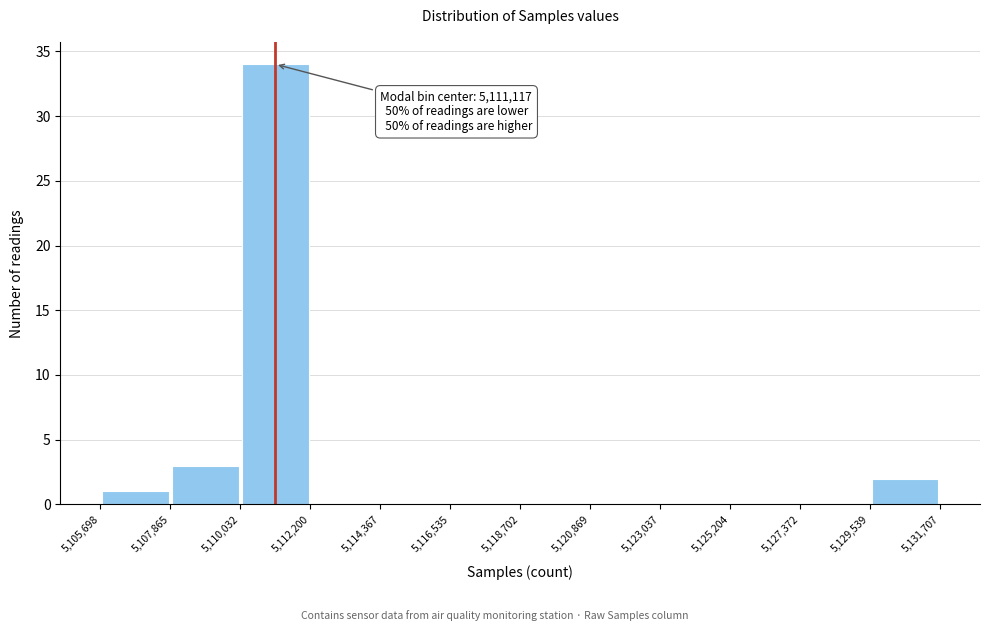

Which range on the x-axis has the tallest bar?

5,110,032 to 5,112,200